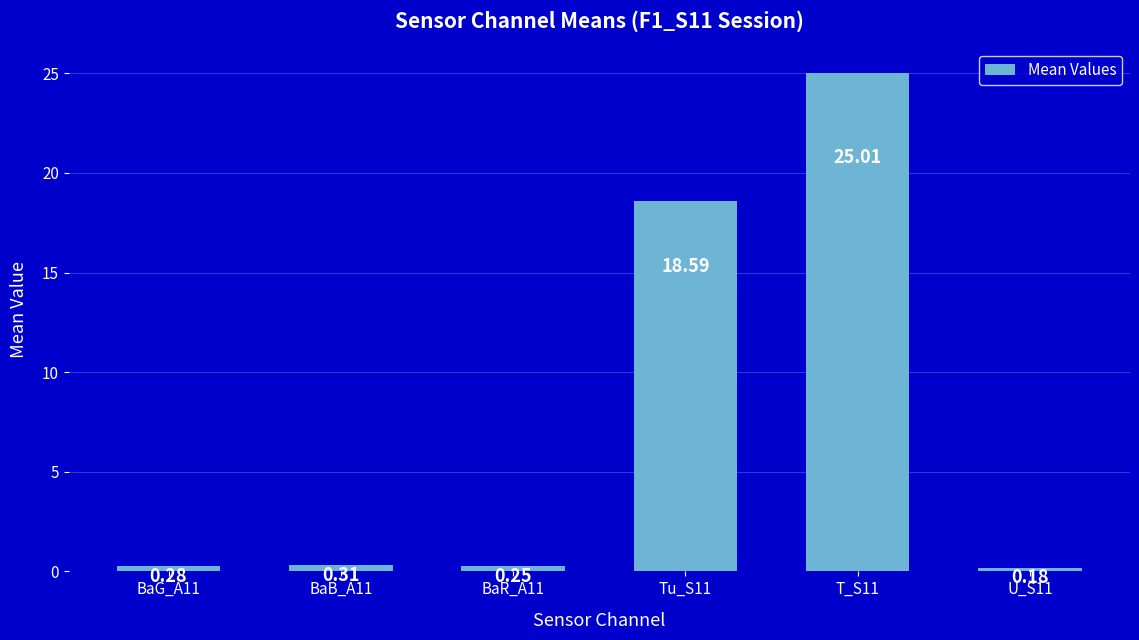

What is the sum of all values?

44.6